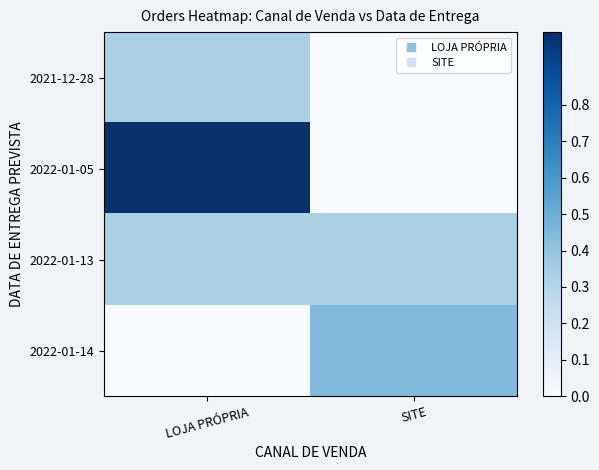

At which category is the sum across all series the highest?

LOJA PRÓPRIA